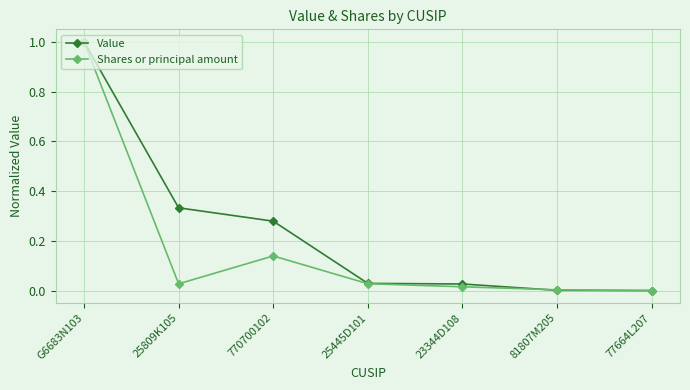

Which category has the highest value in the Value series?

G6683N103